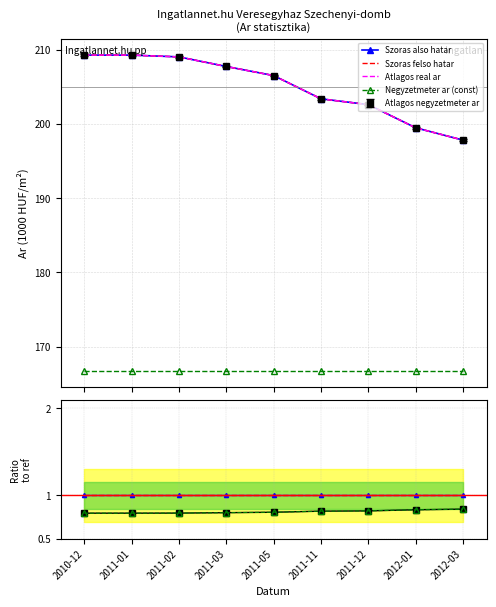

True or false: Negyzetmeter ar (const) and Atlagos real ar cross at least once.

False